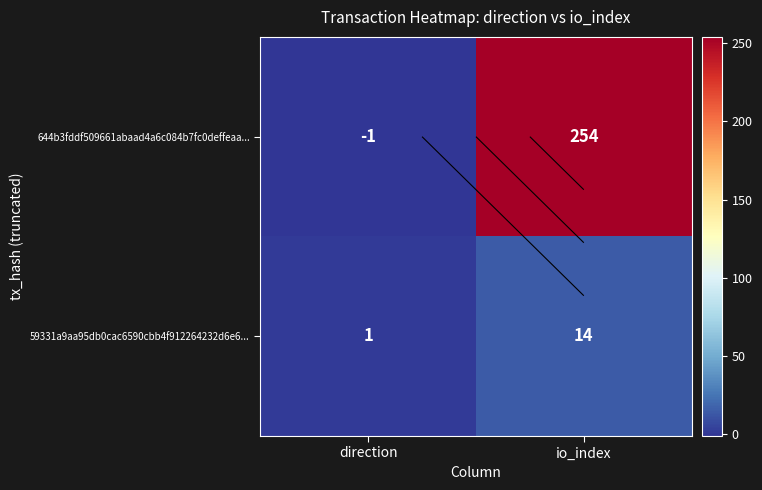

Which has a higher value, io_index or direction?

io_index